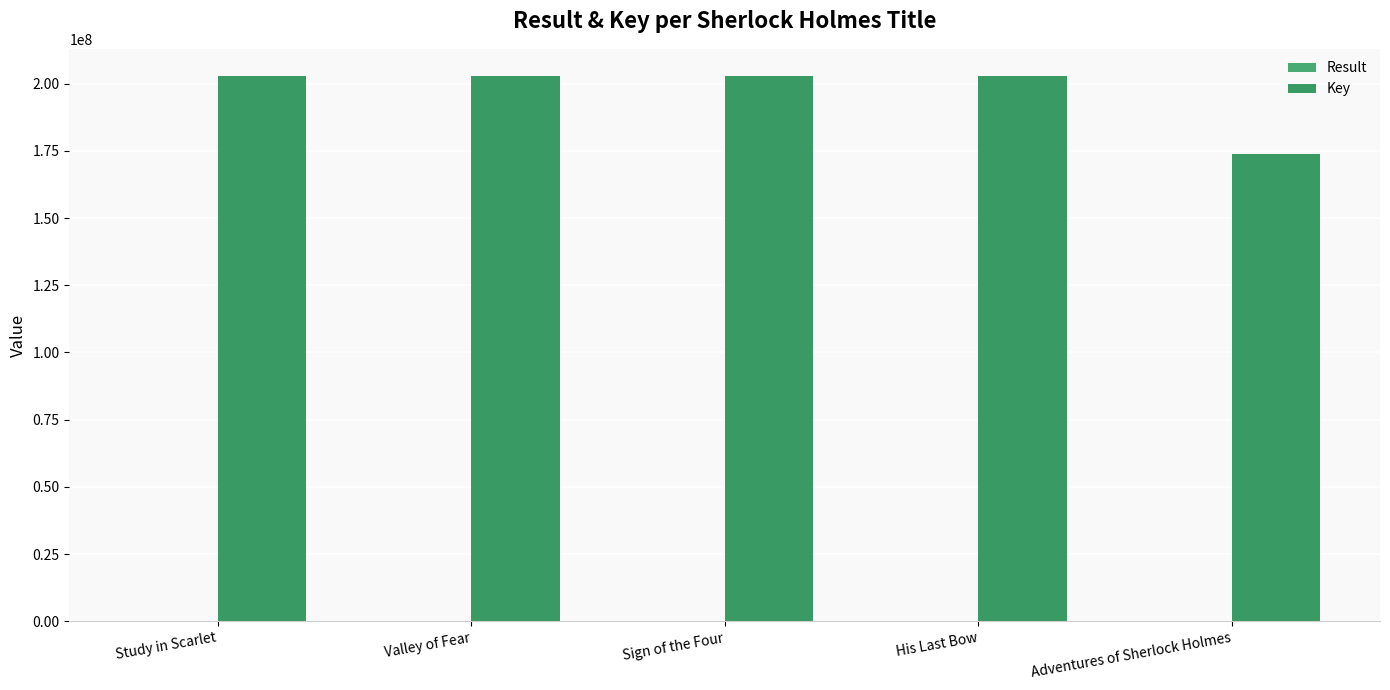

At which category is the sum across all series the highest?

His Last Bow